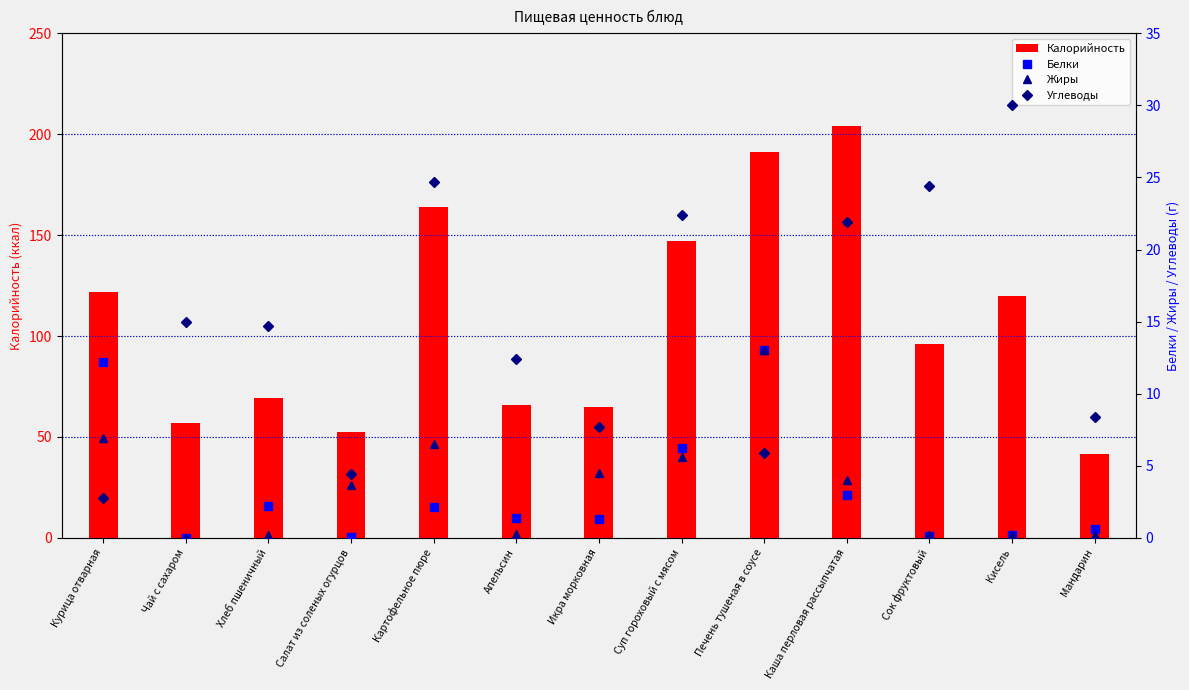

List the series in order of their peak value, highest first.

Калорийность, Углеводы, Белки, Жиры